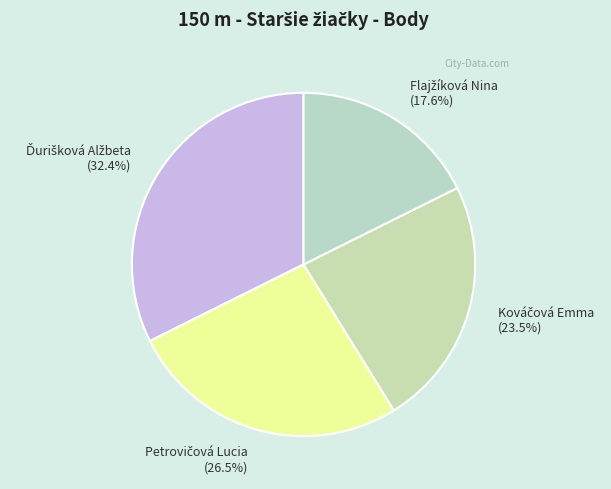

To the nearest percent, what is the difference between the largest and smallest slice percentages?

15%